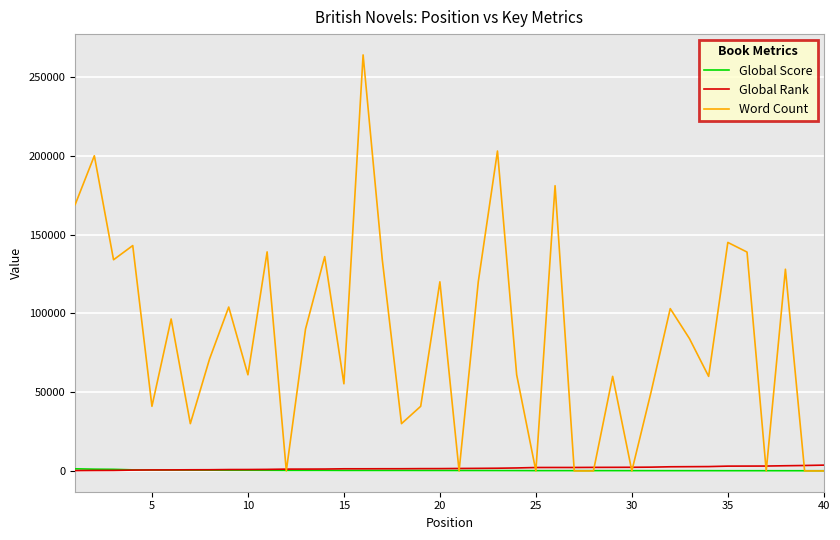

Which series has the widest spread of values?

Word Count